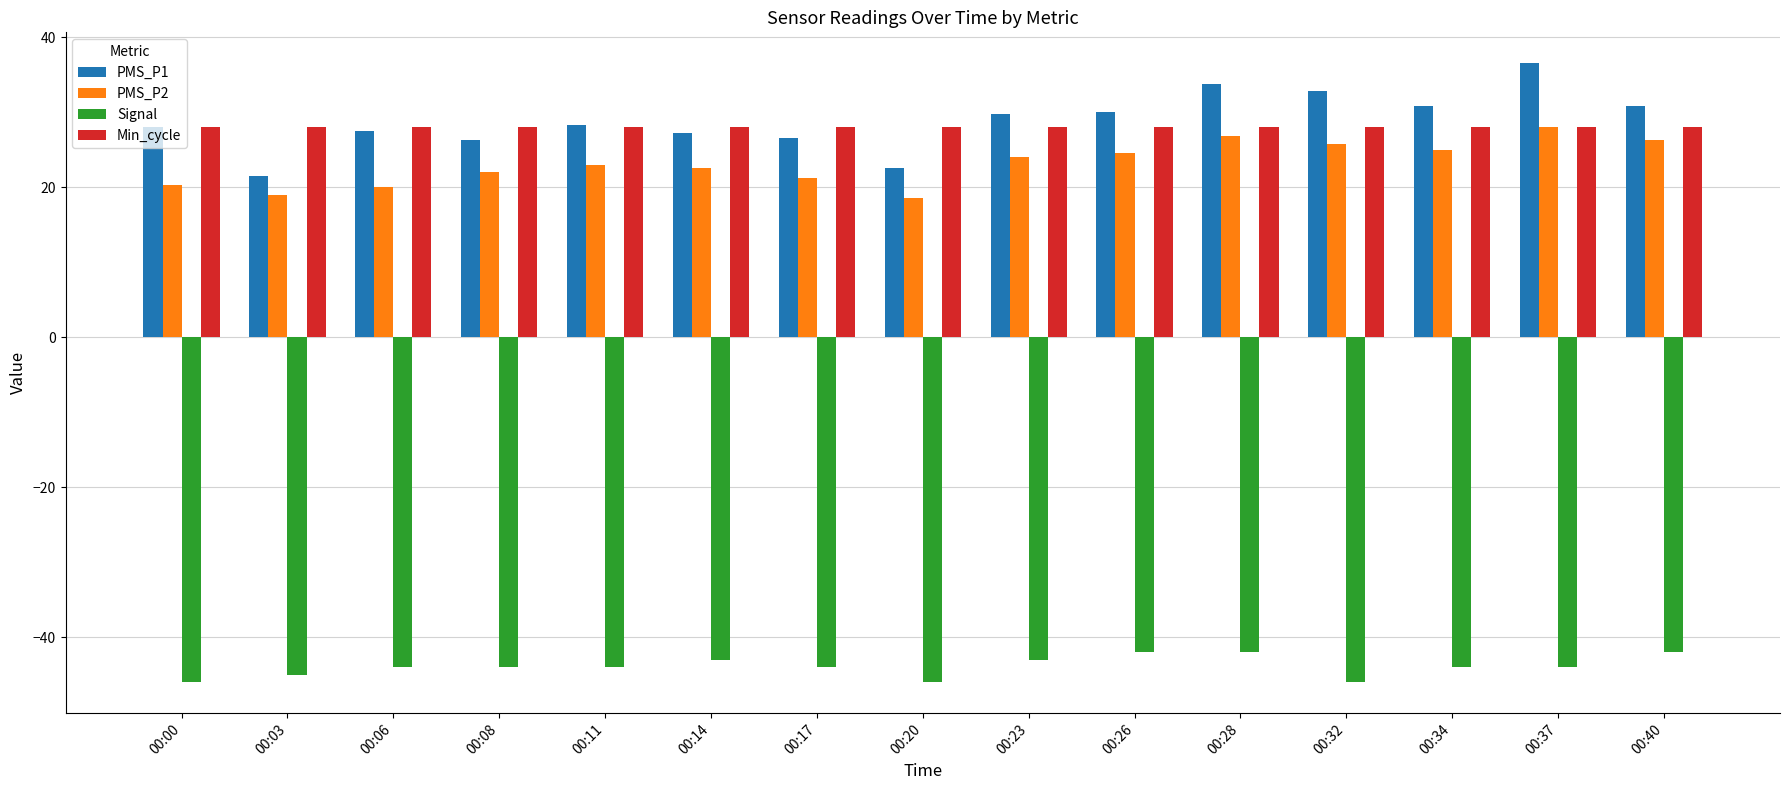

How many distinct data groups are displayed?

4